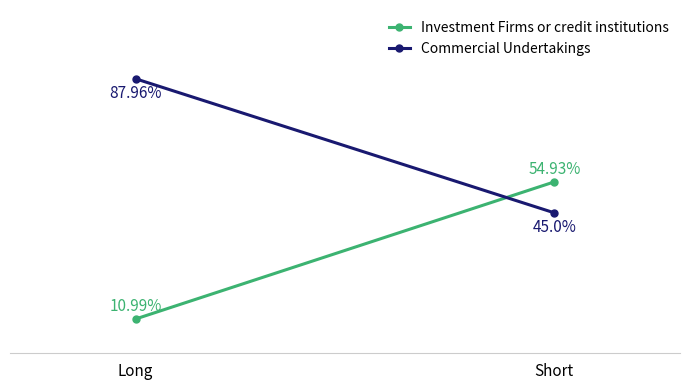

How many values in the Investment Firms or credit institutions series exceed 54?

1